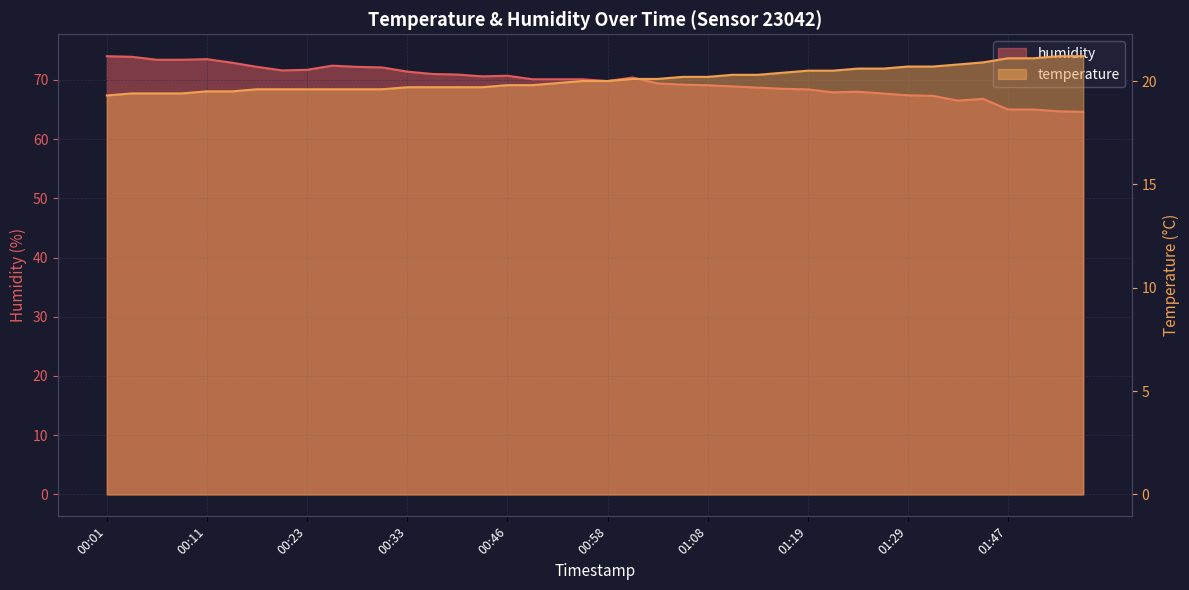

How many data points in humidity are less than 70?

19